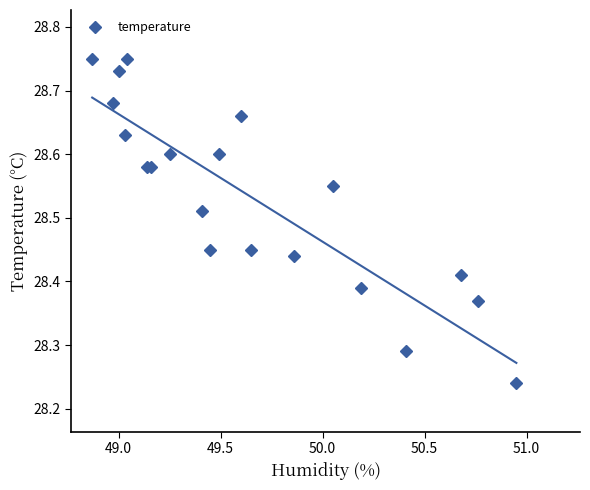

Reading left to right, extract all data points from this chart.

28.8	28.7	28.7	28.6	28.8	28.6	28.6	28.6	28.5	28.4	28.6	28.7	28.4	28.4	28.6	28.4	28.3	28.4	28.4	28.2